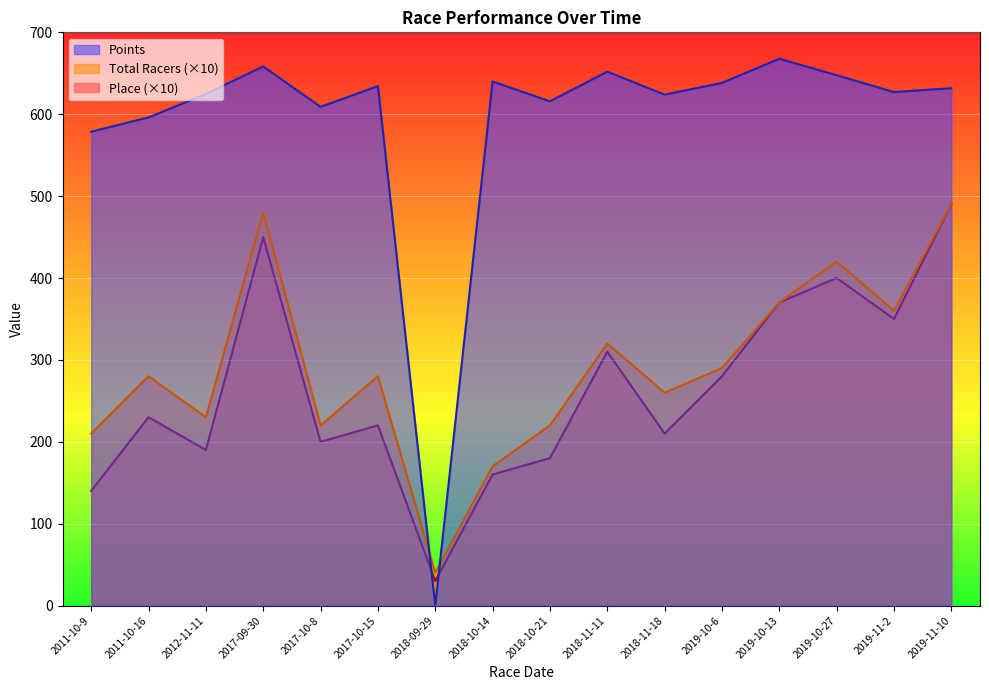

The Total Racers series shows 260.0 at 2018-11-18. True or false?

True